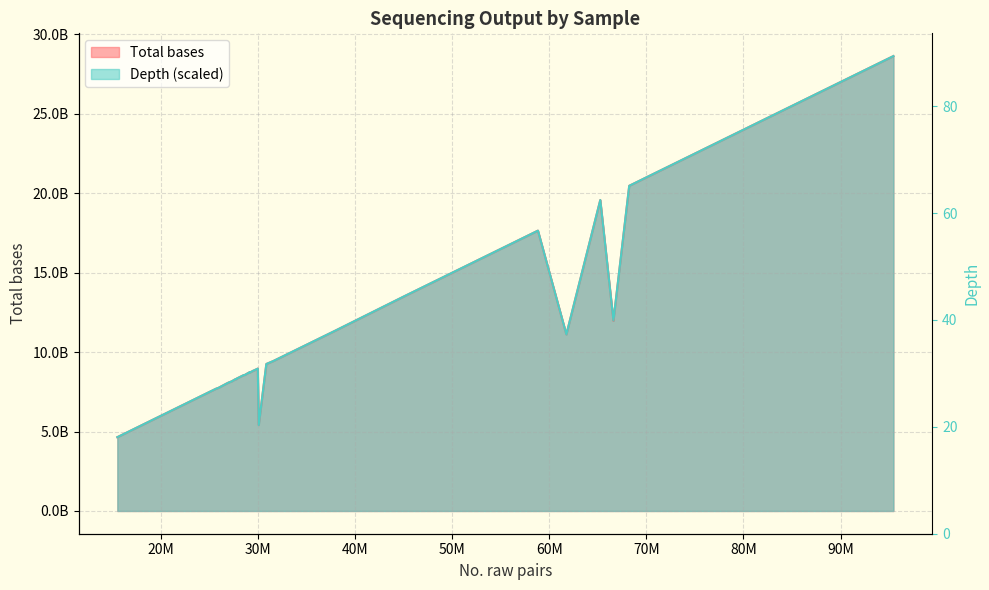

How many values are below 24?

20